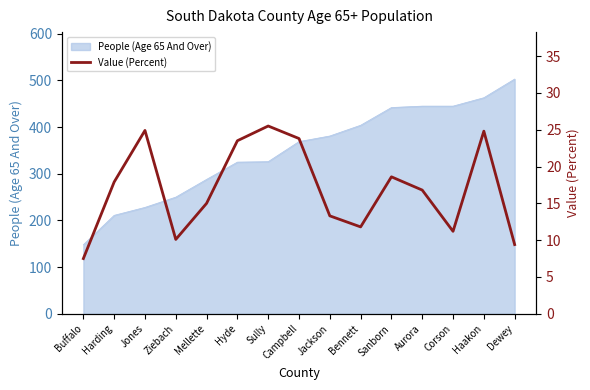

What is the average value?

16.9